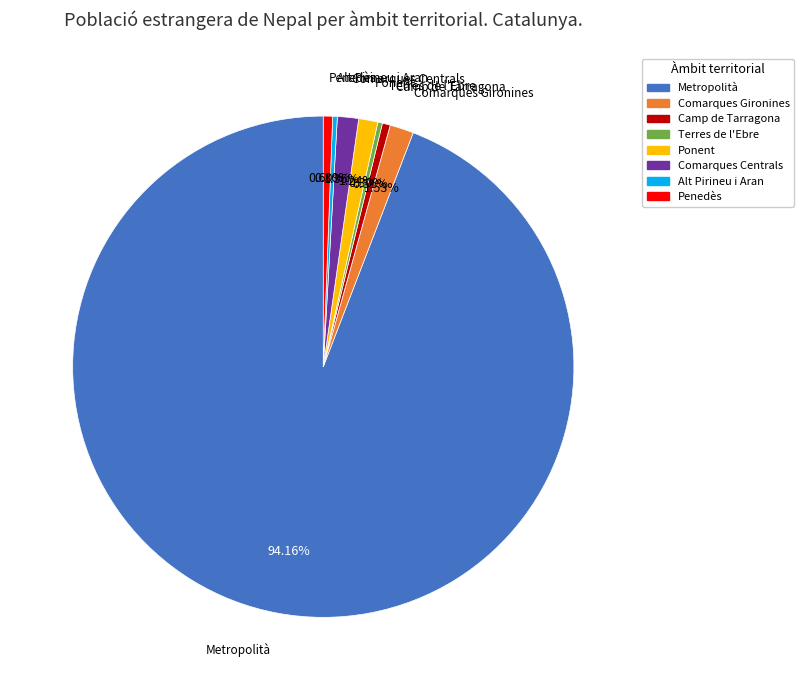

What percentage is the Comarques Centrals slice, to the nearest percent?

1%